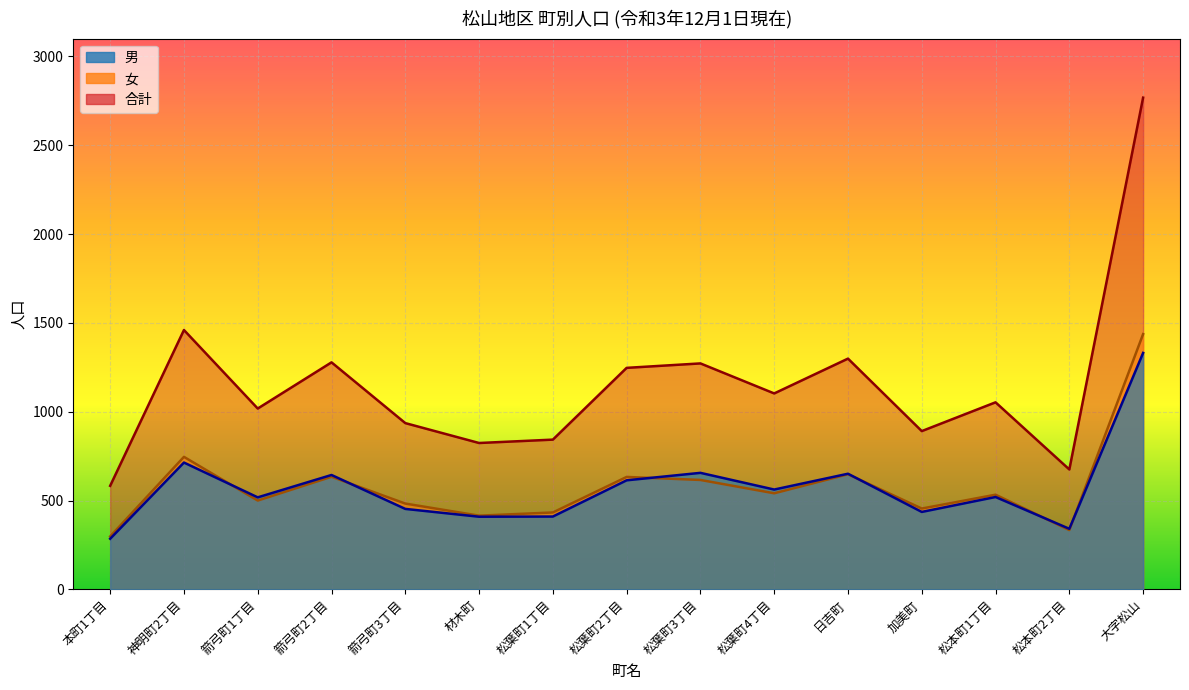

What is the minimum value for 女?

298